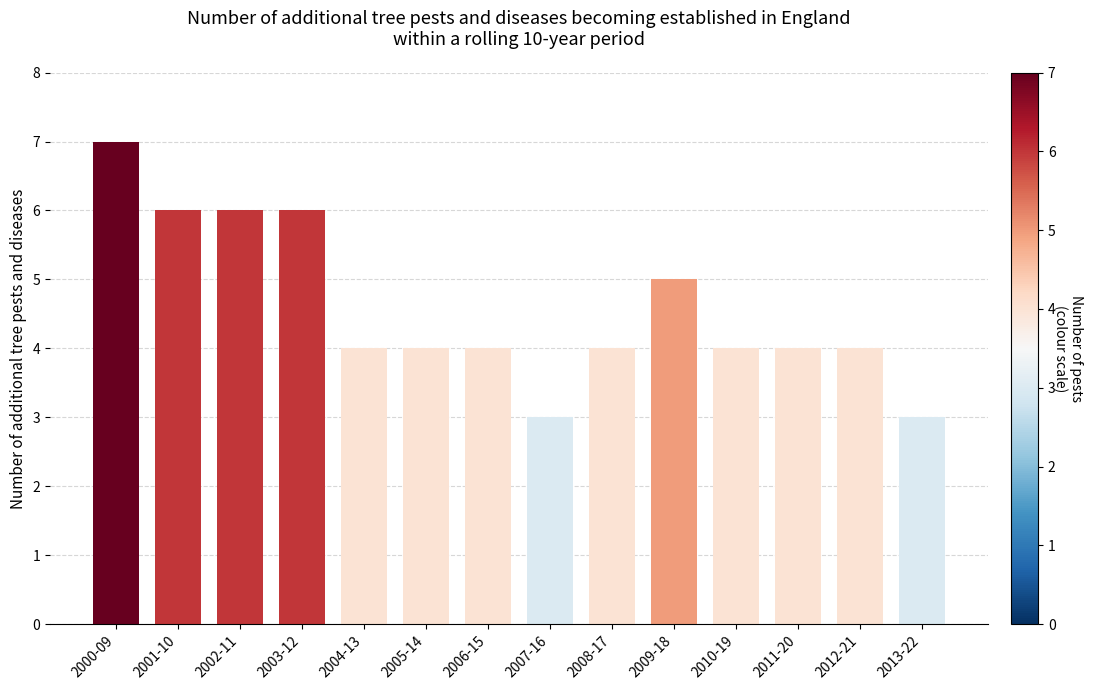

Is it true that the value at 2005-14 is 4?

True